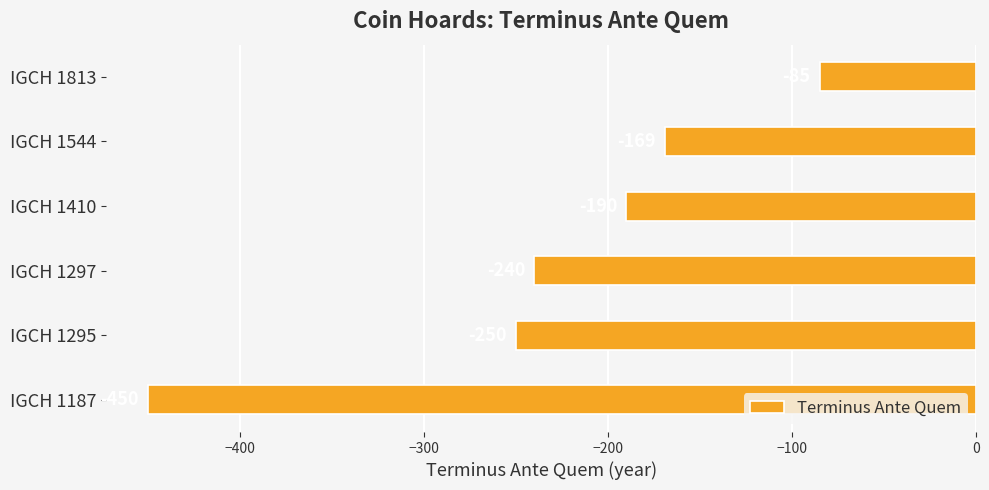

The value at IGCH 1410 is -190. True or false?

True